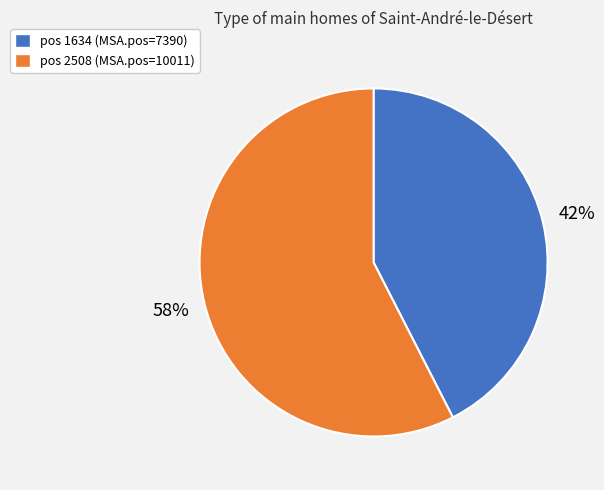

Approximately how many times larger is the value at pos 1634 (MSA.pos=7390) compared to pos 2508 (MSA.pos=10011)?

0.7